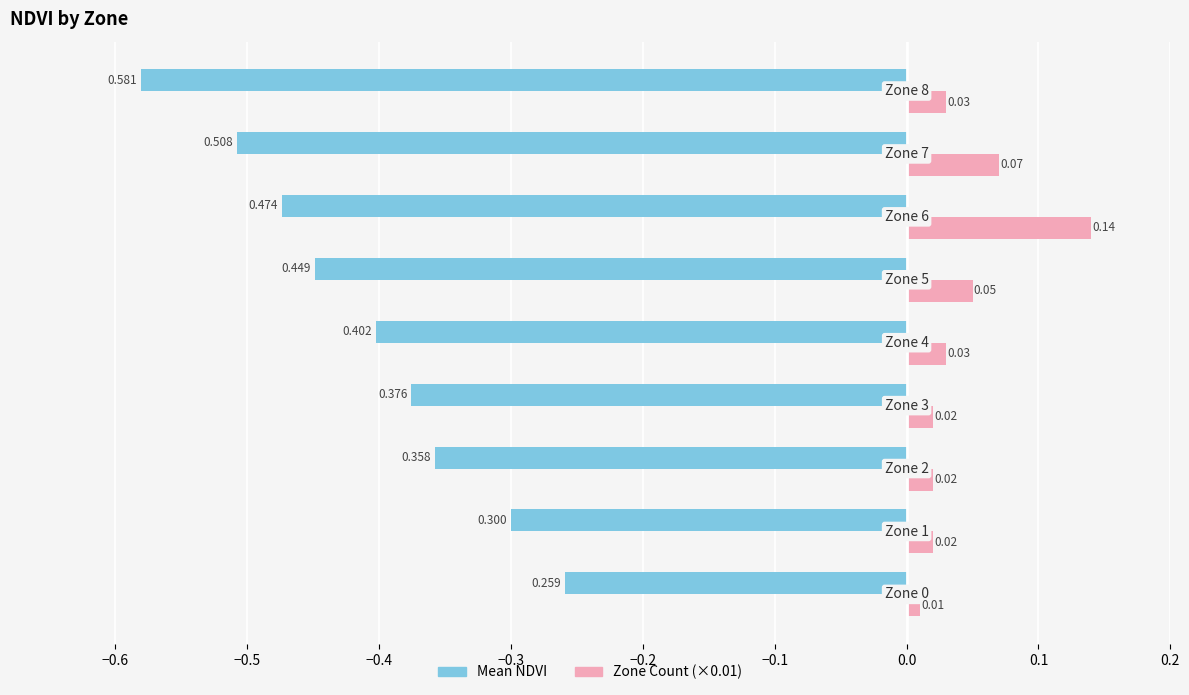

Which series has the largest range (max minus min)?

Mean NDVI